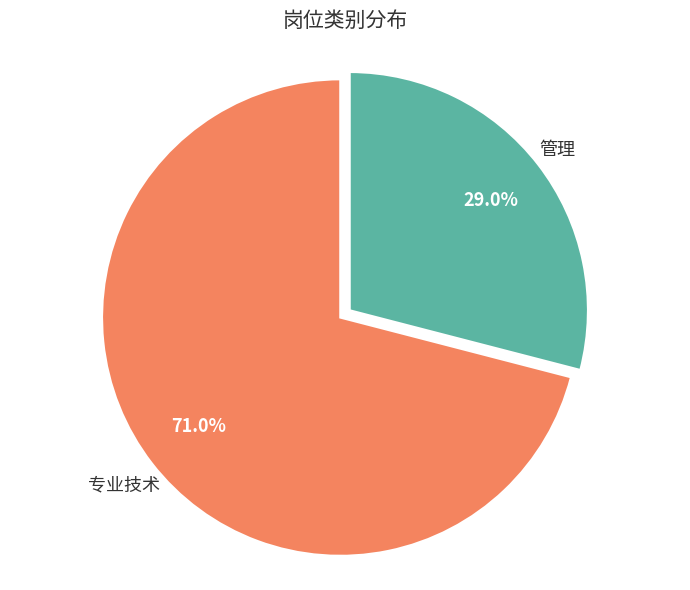

To the nearest percent, what is the difference between the 专业技术 and 管理 slice percentages?

42%